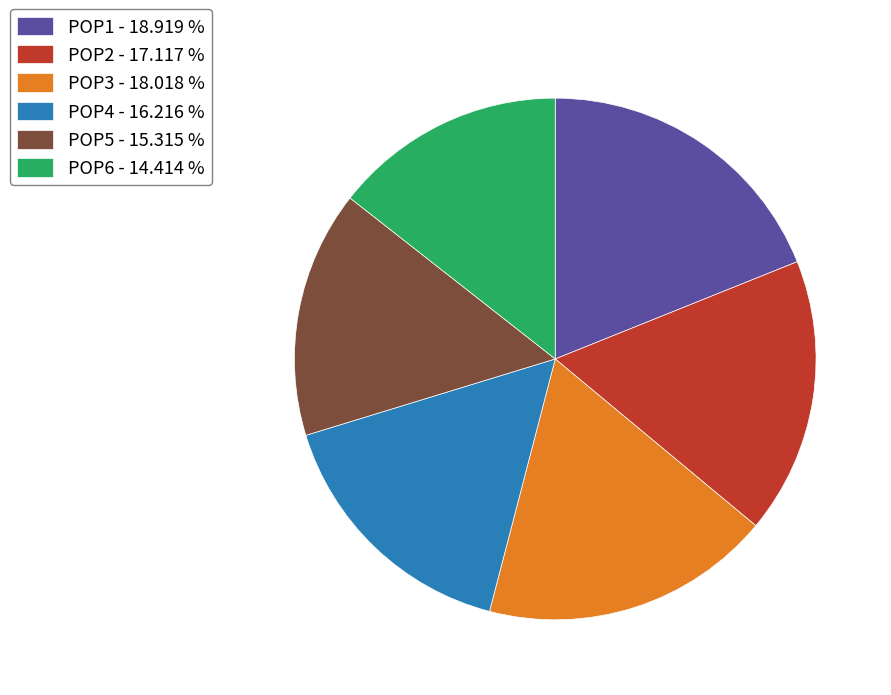

Which has a higher value, POP2 - 17.117 % or POP5 - 15.315 %?

POP2 - 17.117 %